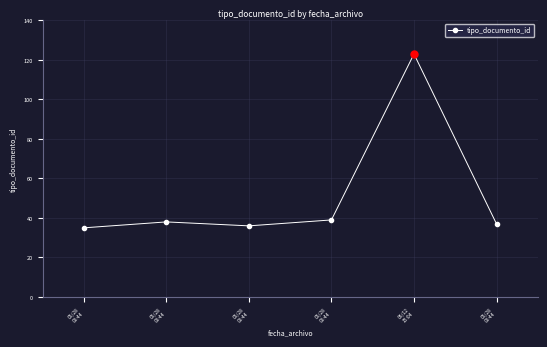

The chart shows a value of 35 at 05/28
09:44. True or false?

True